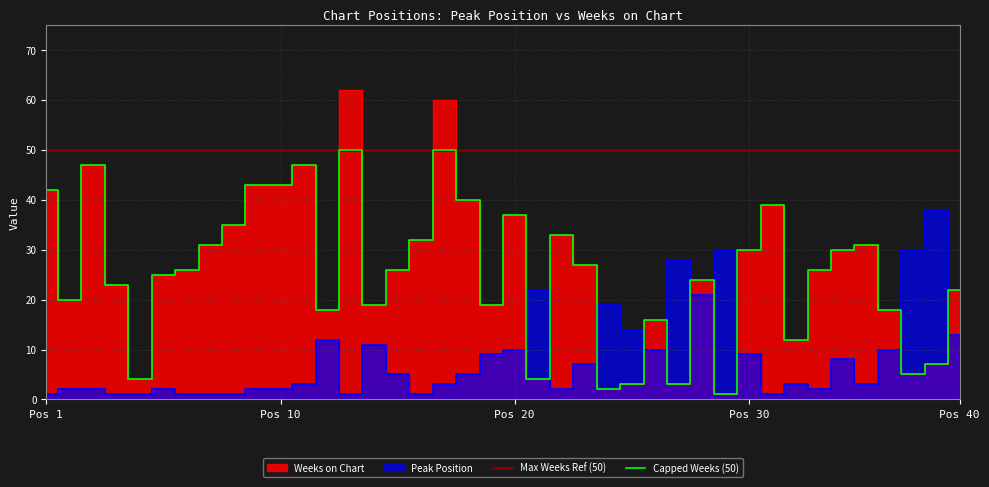

At how many categories does at least one series exceed 47?

2